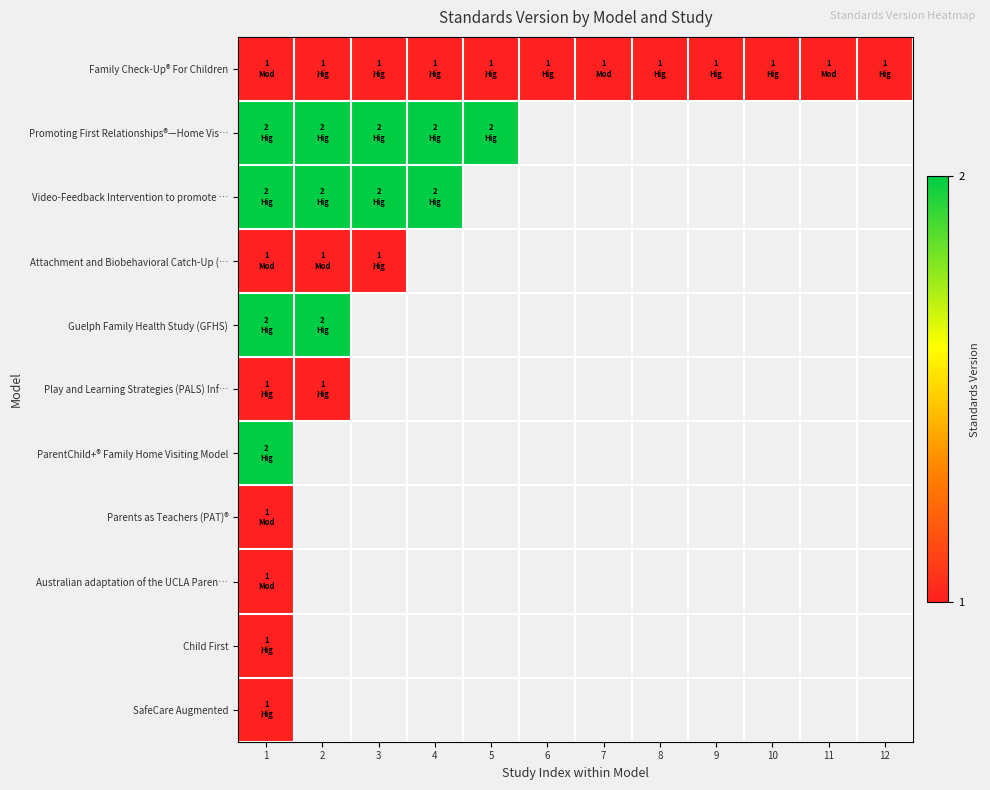

Rank the series by their maximum value, from lowest to highest.

Family Check-Up® For Children, Attachment and Biobehavioral Catch-Up (…, Play and Learning Strategies (PALS) Inf…, Parents as Teachers (PAT)®, Australian adaptation of the UCLA Paren…, Child First, SafeCare Augmented, Promoting First Relationships®—Home Vis…, Video-Feedback Intervention to promote …, Guelph Family Health Study (GFHS), ParentChild+® Family Home Visiting Model